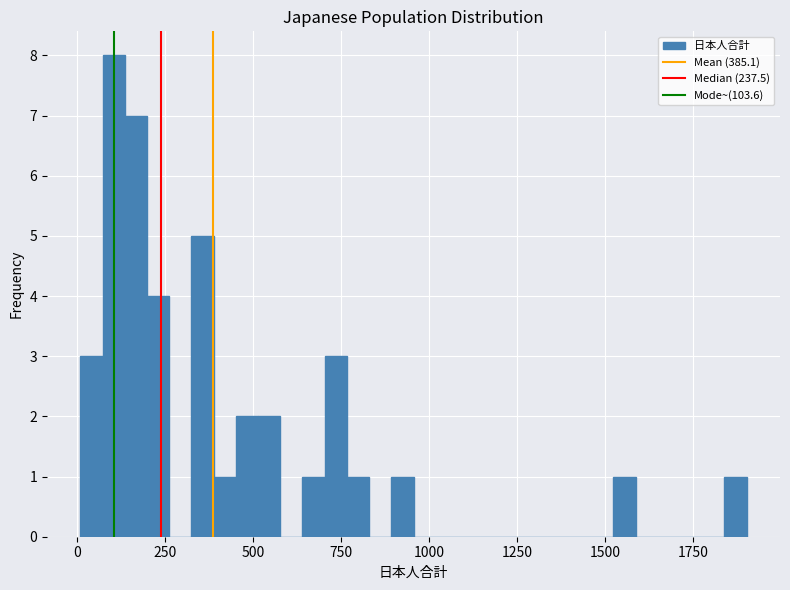

Around what value on the x-axis is the tallest bar? Give the approximate position of its centre, as read against the axis.

100